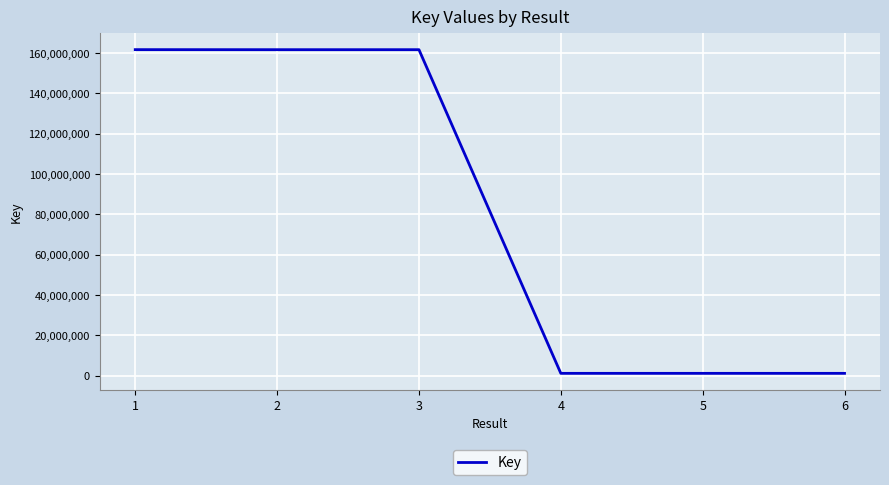

What is the average value?

81425440